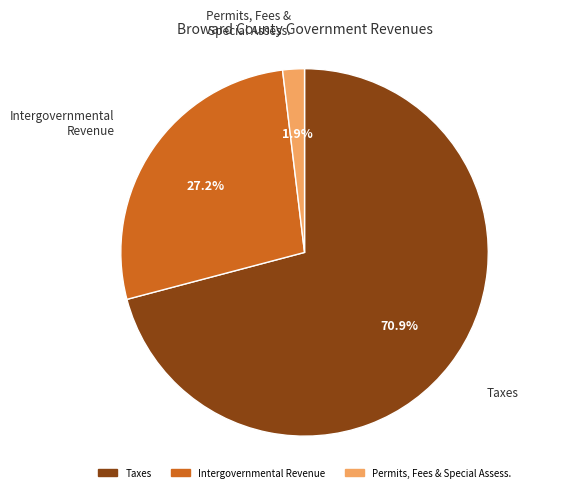

How many segments does this pie chart have?

3